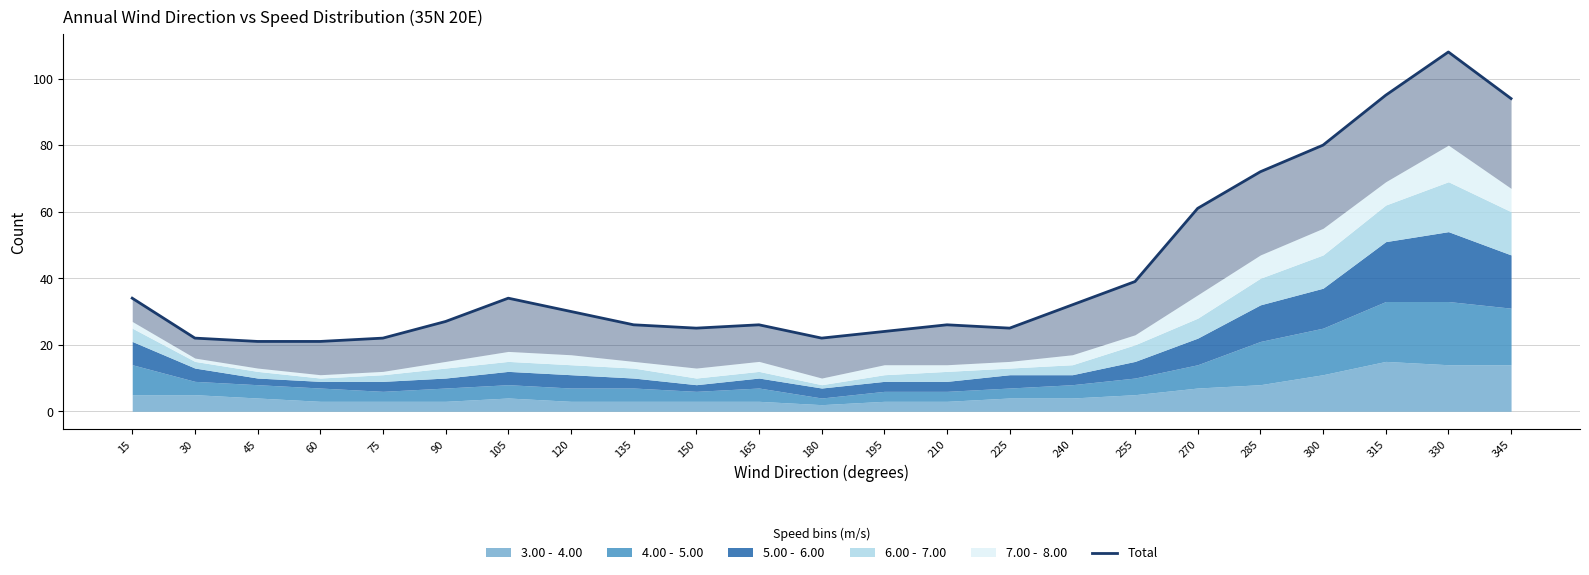

What is the average value?

42